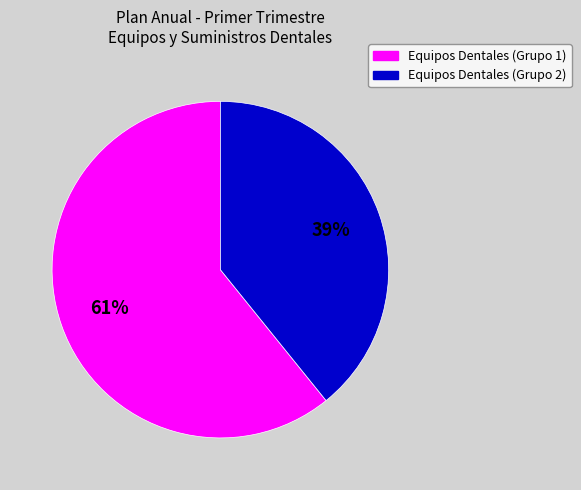

To the nearest percent, what is the average slice percentage?

50%